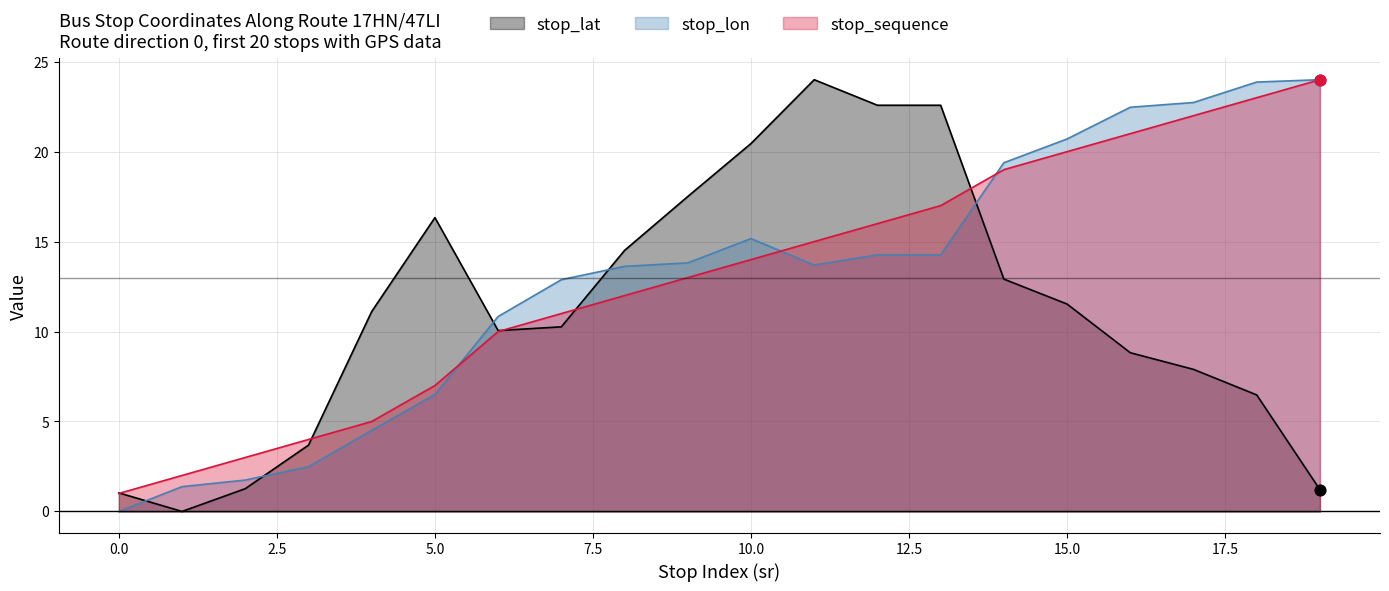

Which series contains the lowest Y value?

stop_lat